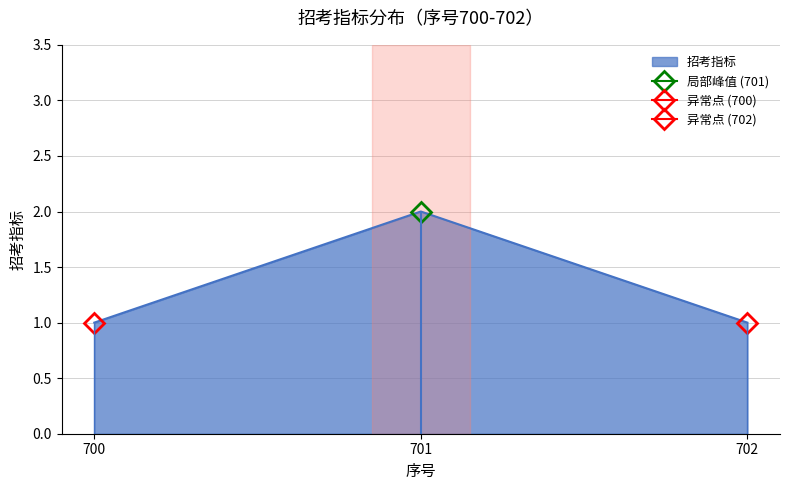

List the labels in order of value, largest first.

701, 700, 702